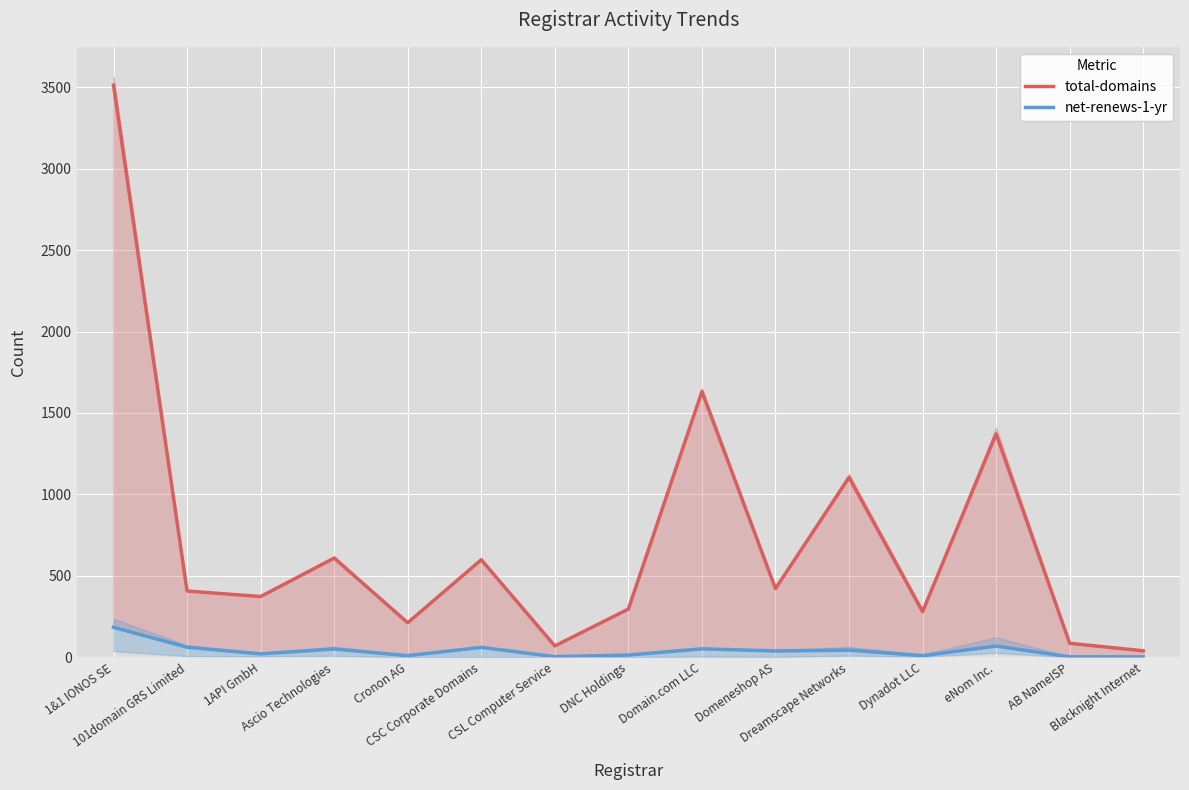

Which has a higher value, eNom Inc. or 1&1 IONOS SE?

1&1 IONOS SE